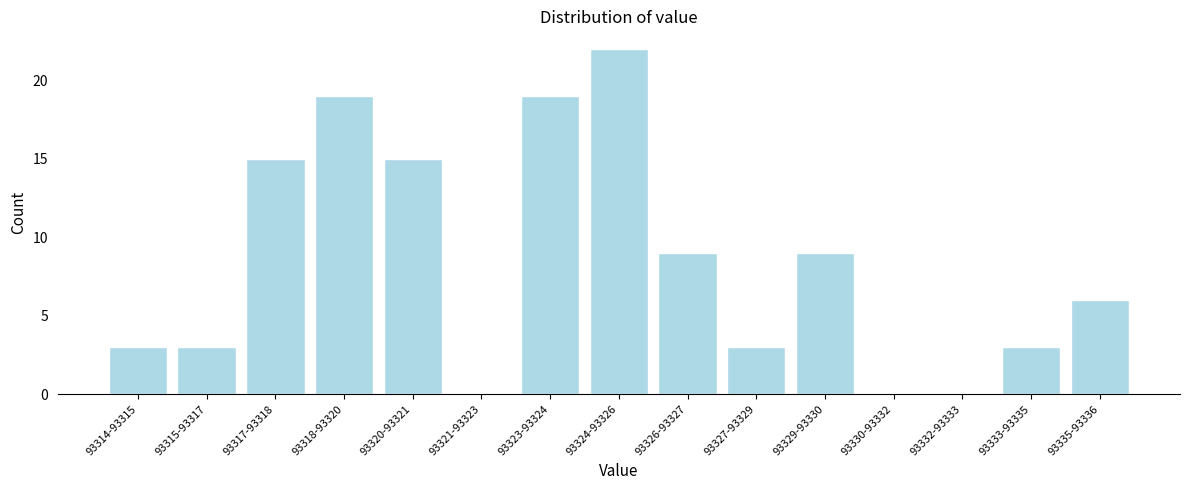

True or false: the data shows 5 at 93333-93335.

False